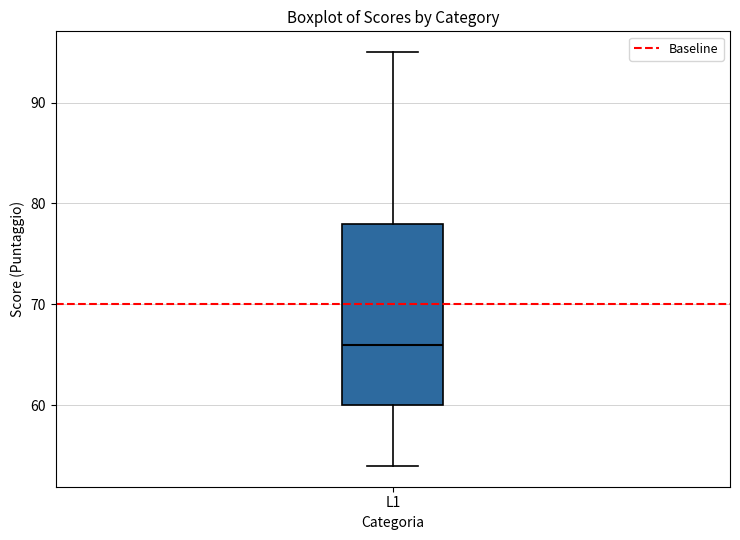

Transcribe this box plot: give where the median line is, the range the box spans, and where the two whiskers end, as read against the y-axis. The values are not printed on the chart, so give them approximately, as read against the axis.

median 66, box 60 to 78, whiskers 54 to 95